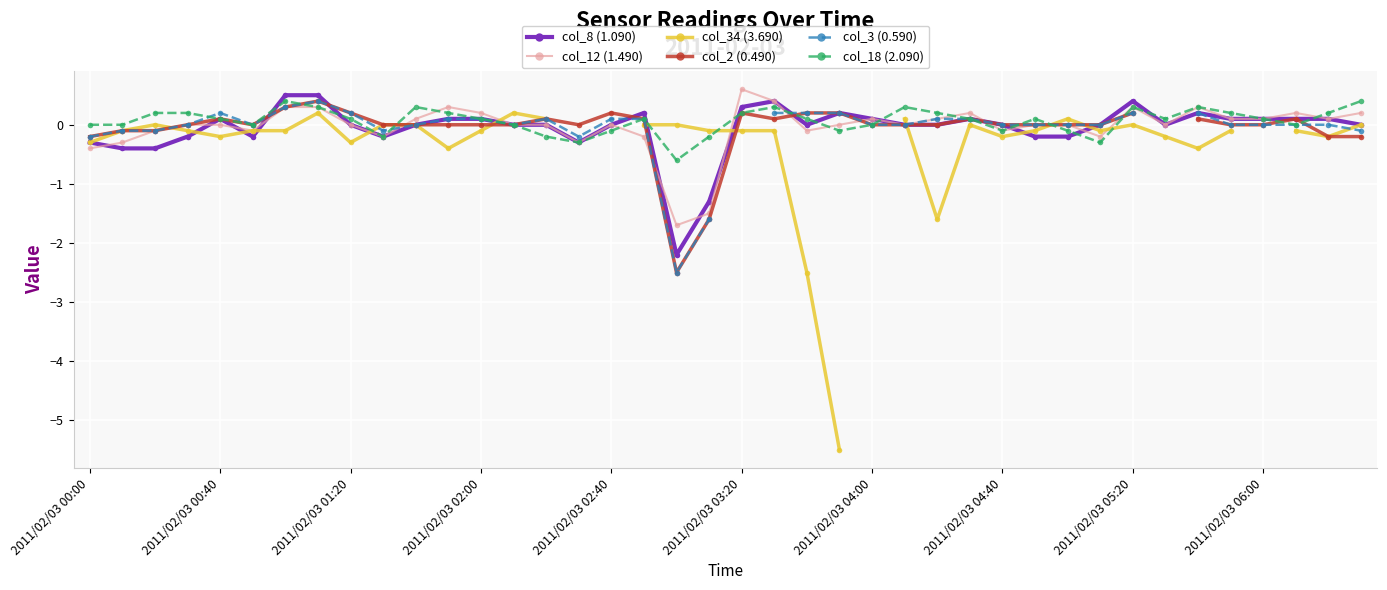

What is the minimum value shown in the chart?

-5.5